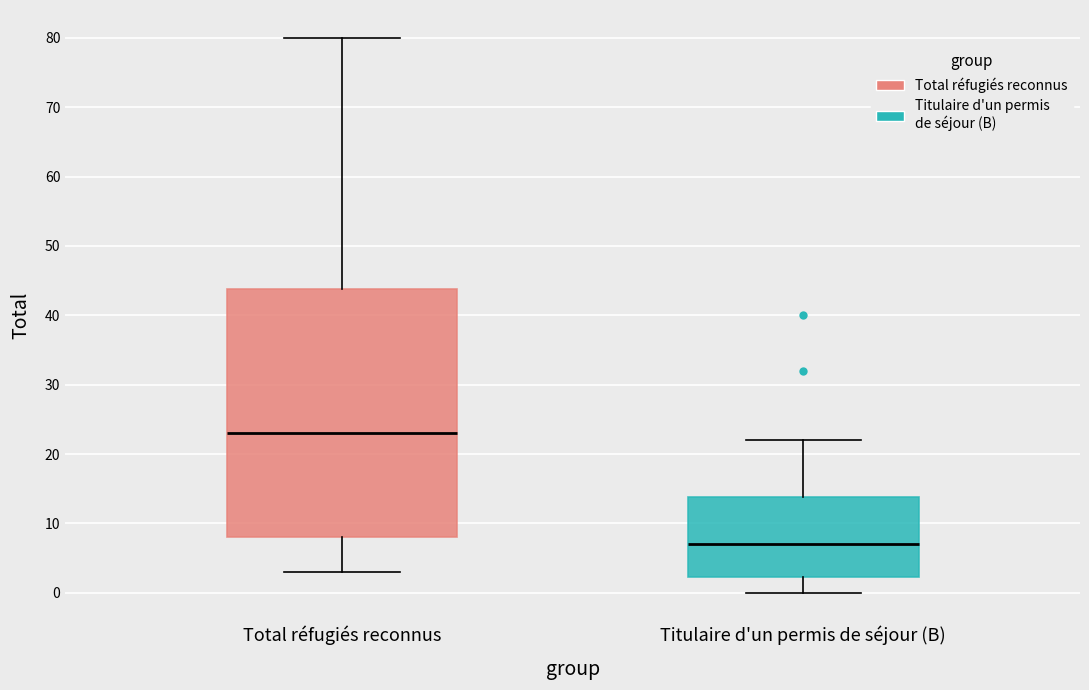

Where does the upper whisker of the box for Titulaire d'un permis de séjour (B) end on the y-axis? The values are not printed on the chart, so give them approximately, as read against the axis.

22